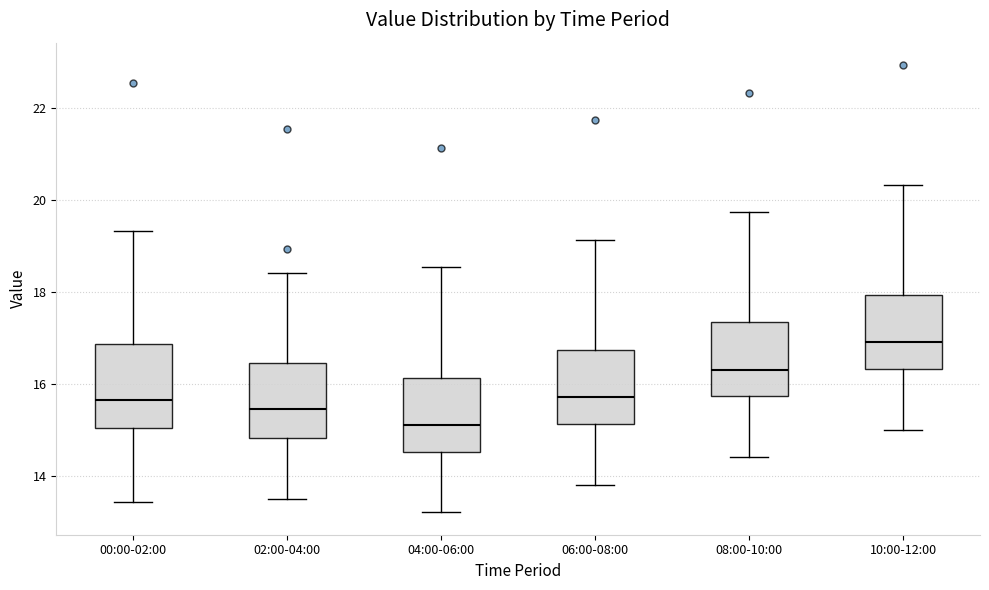

Reading left to right, transcribe this box plot: for each box, give where its median line is, the range the box spans, and where its two whiskers end, as read against the y-axis. The values are not printed on the chart, so give them approximately, as read against the axis.

00:00-02:00: median 15.6, box 15.0 to 16.8, whiskers 13.4 to 19.4
02:00-04:00: median 15.4, box 14.8 to 16.4, whiskers 13.6 to 18.4
04:00-06:00: median 15.2, box 14.6 to 16.2, whiskers 13.2 to 18.6
06:00-08:00: median 15.8, box 15.2 to 16.8, whiskers 13.8 to 19.2
08:00-10:00: median 16.4, box 15.8 to 17.4, whiskers 14.4 to 19.8
10:00-12:00: median 17.0, box 16.4 to 18.0, whiskers 15.0 to 20.4